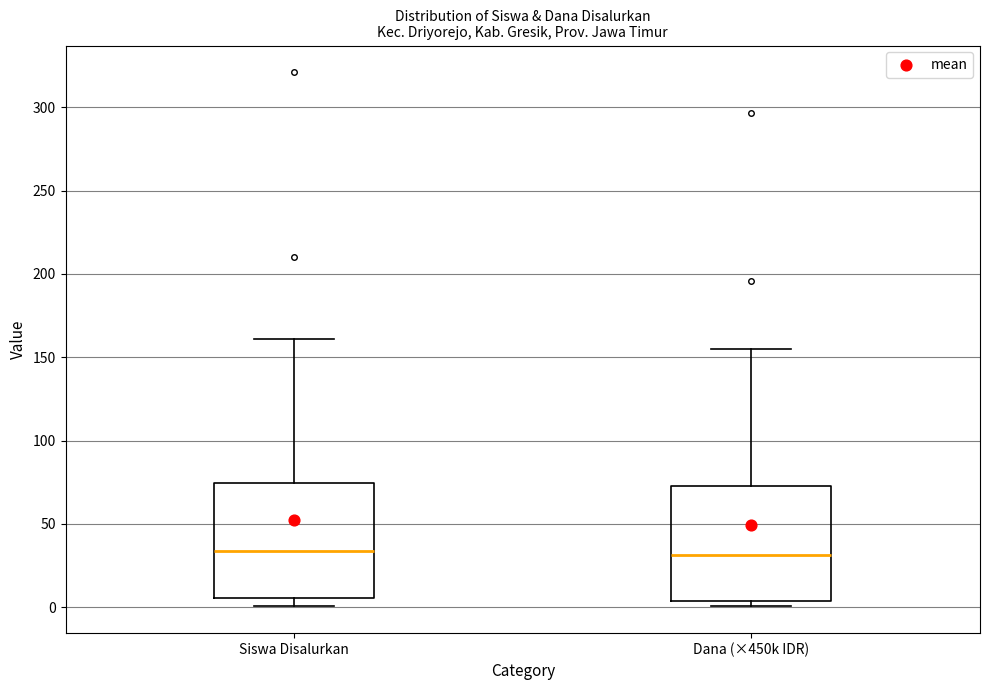

Reading left to right, read every box against the y-axis: the position of its median line, the range the box covers, and the ends of its whiskers. The values are not printed on the chart, so give them approximately, as read against the axis.

Siswa Disalurkan: median 35, box 5 to 75, whiskers 0 to 160
Dana (×450k IDR): median 30, box 5 to 75, whiskers 0 to 155